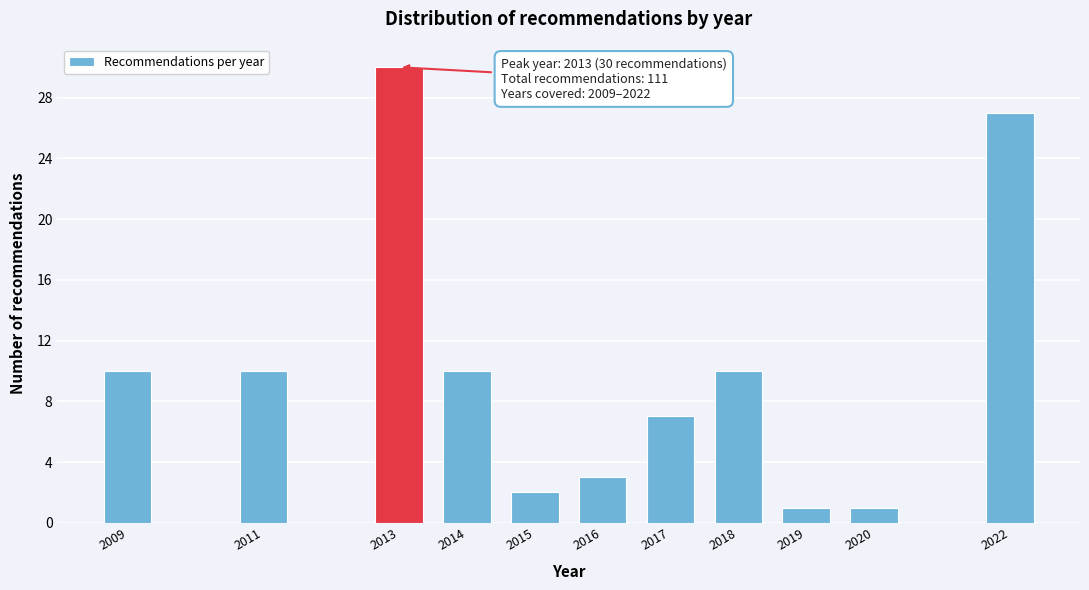

Reading left to right, list all the values displayed in this chart.

2009=10	2011=10	2013=30	2014=10	2015=2	2016=3	2017=7	2018=10	2019=1	2020=1	2022=27